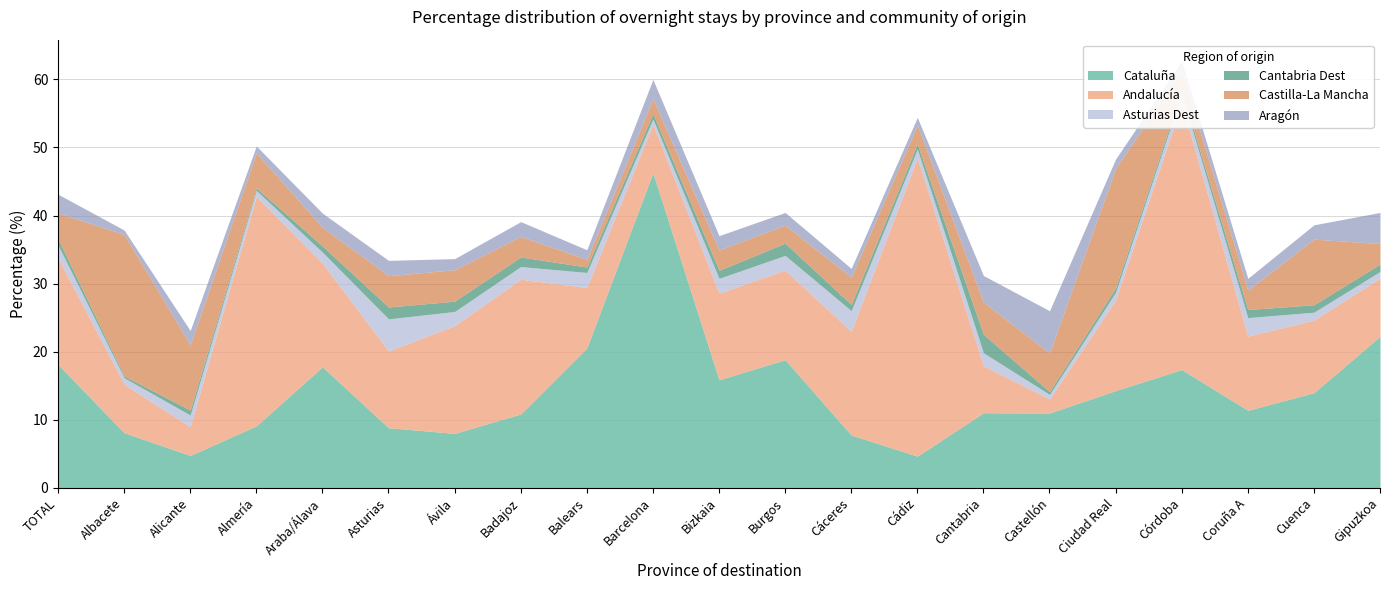

How many times do Asturias Dest and Cantabria Dest cross each other?

5